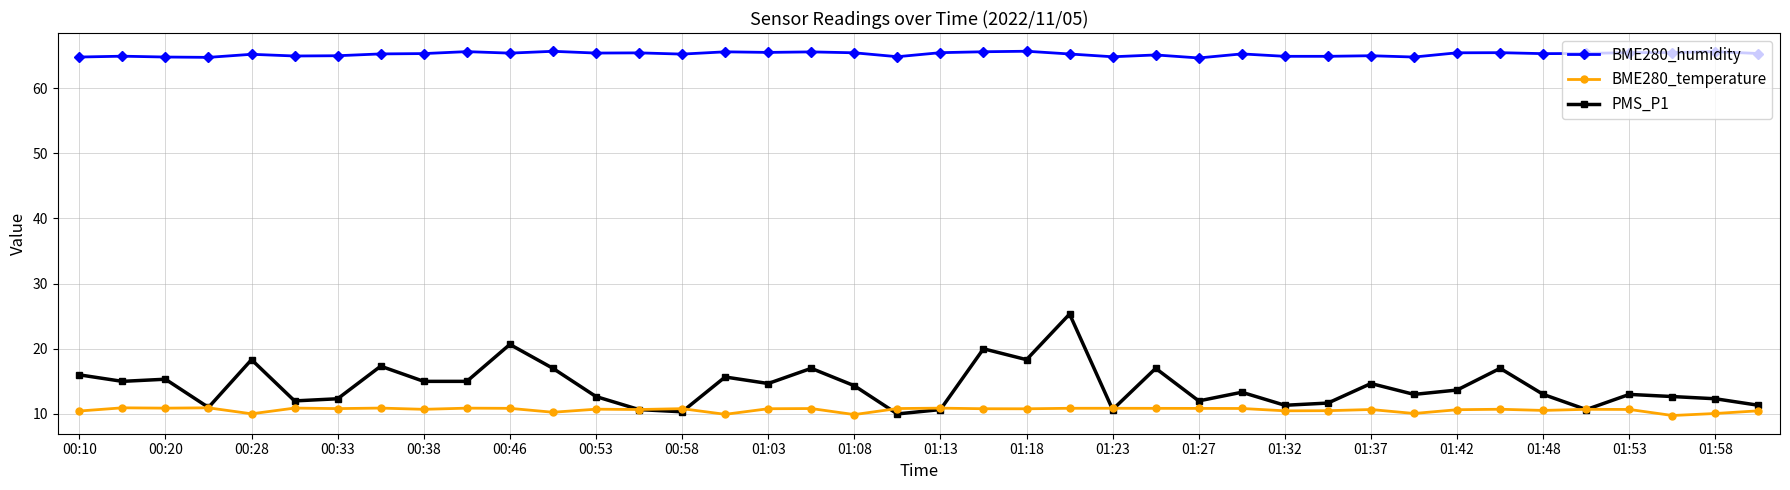

Which series has the largest total across all categories?

BME280_humidity